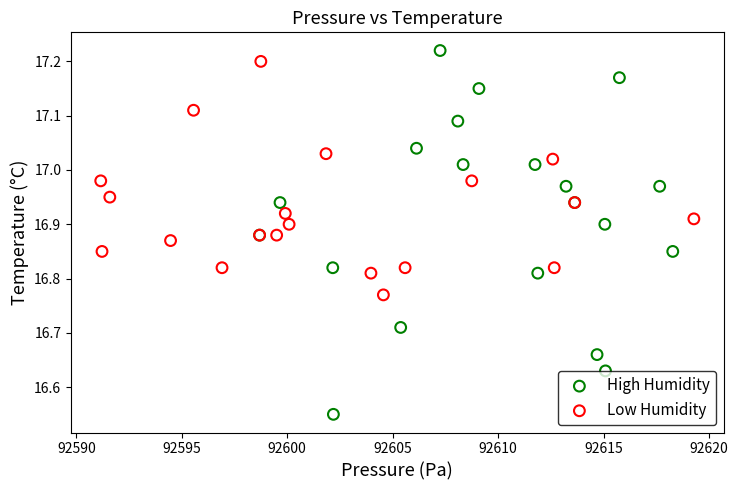

Which series contains the lowest Y value?

High Humidity